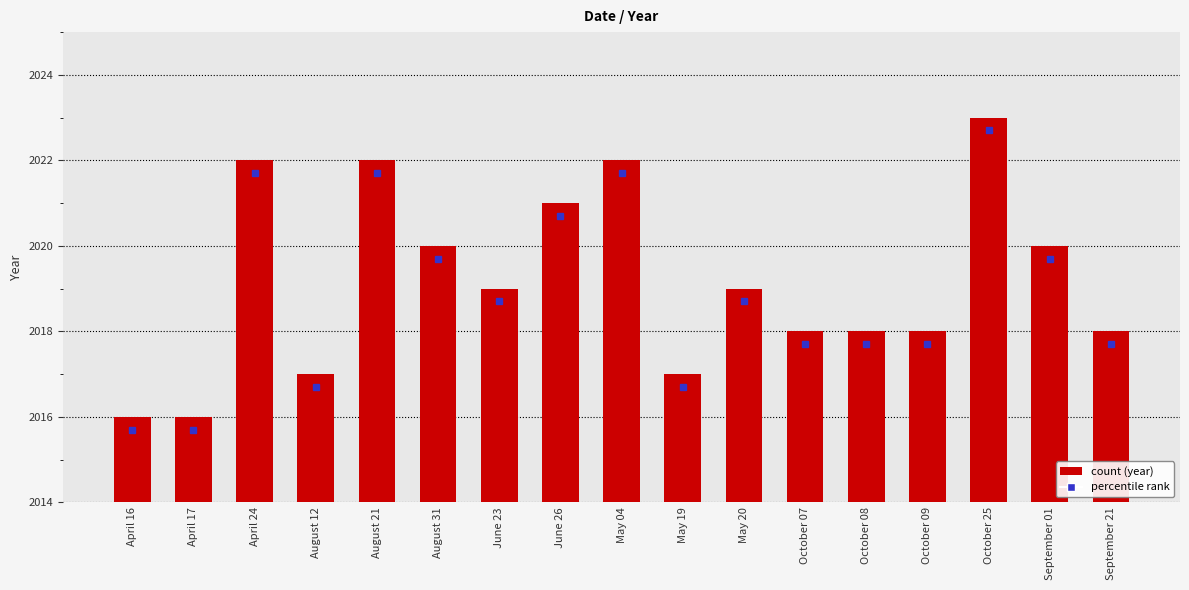

What is the average value?

2019